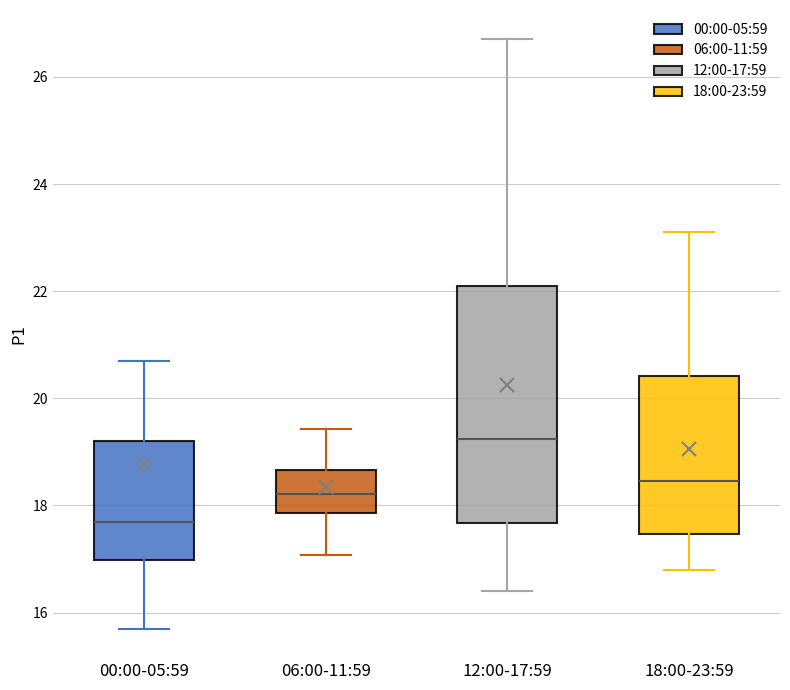

Which box has the lowest median line?

00:00-05:59